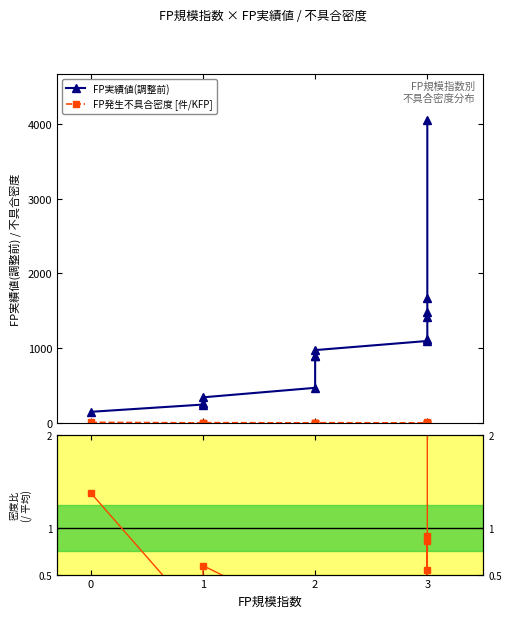

Does the chart display data point markers on the line(s)?

Yes